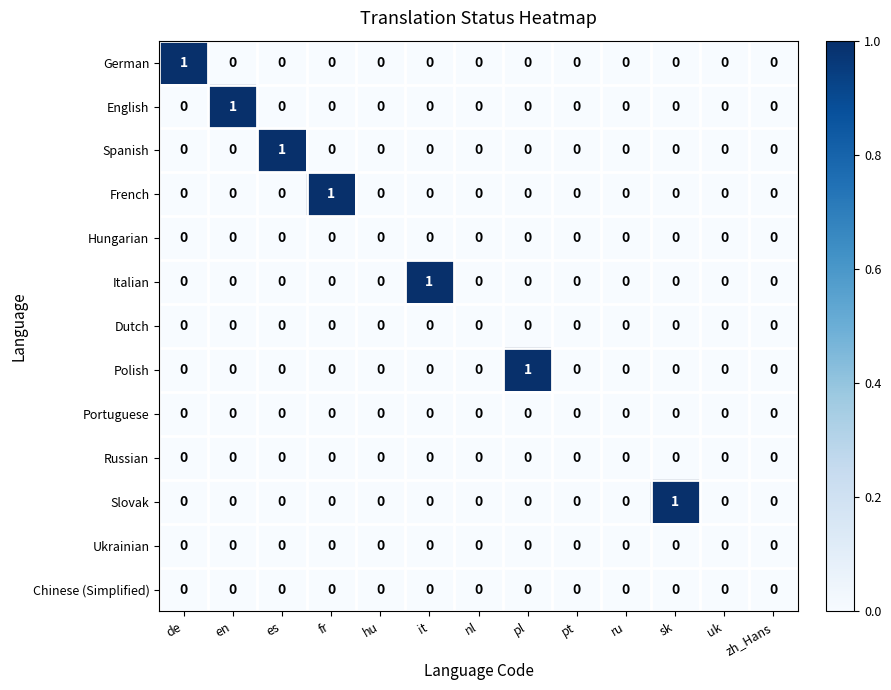

Is the value of Spanish at zh_Hans greater than the value of Polish at pl?

No